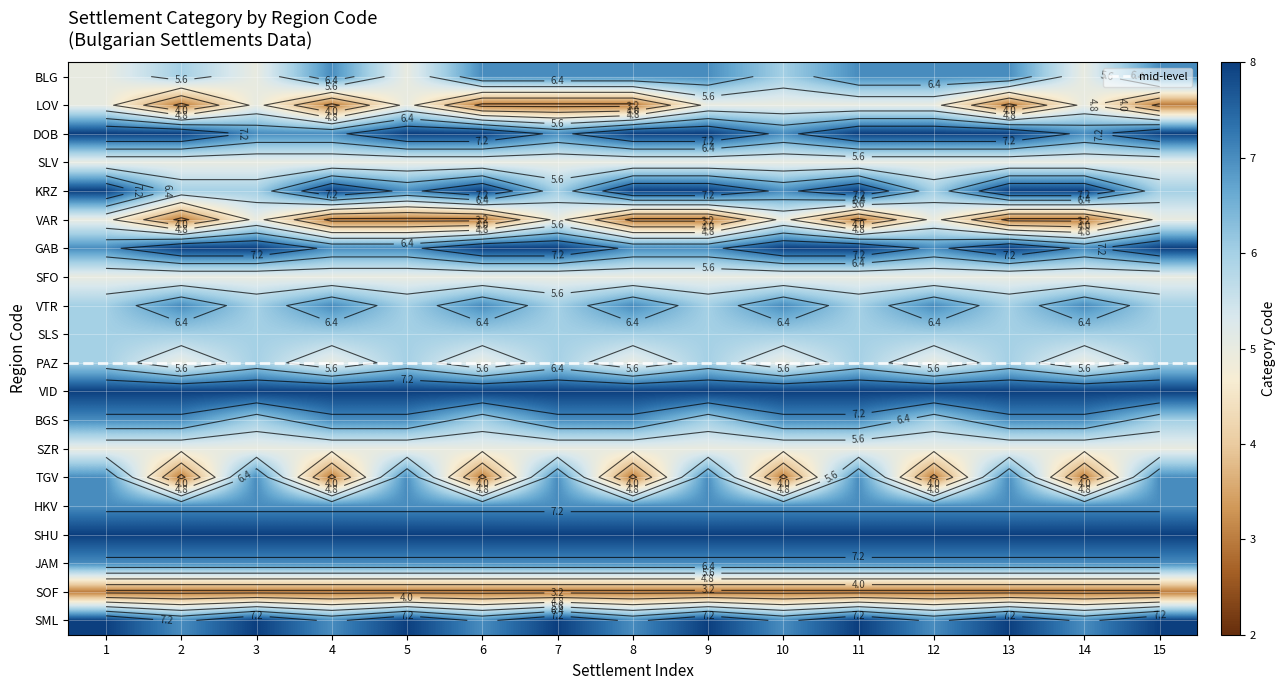

What is the difference between the maximum and minimum values in the LOV series?

2